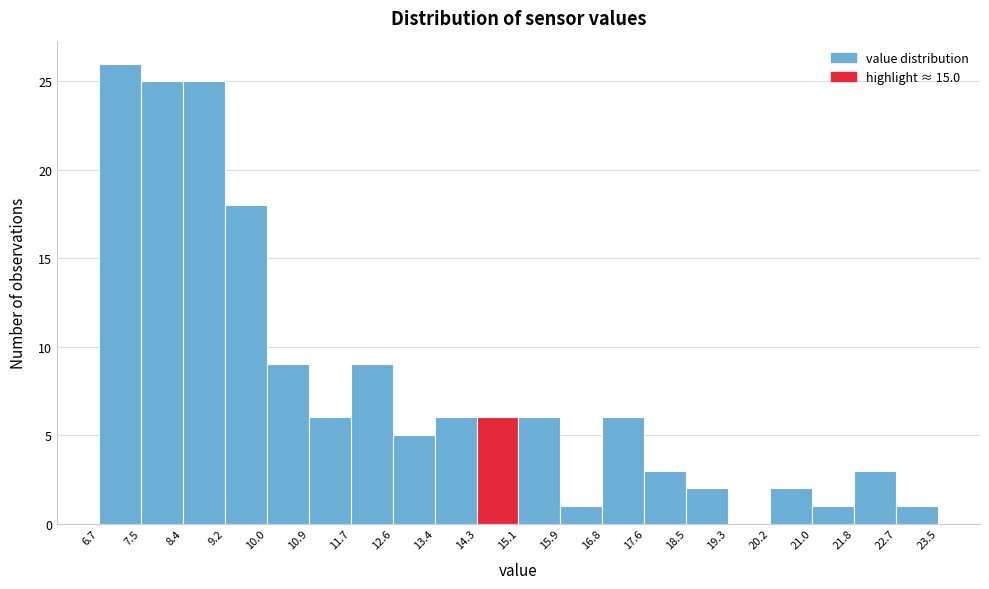

Over which range of the x-axis is the bar tallest?

6.7 to 7.5